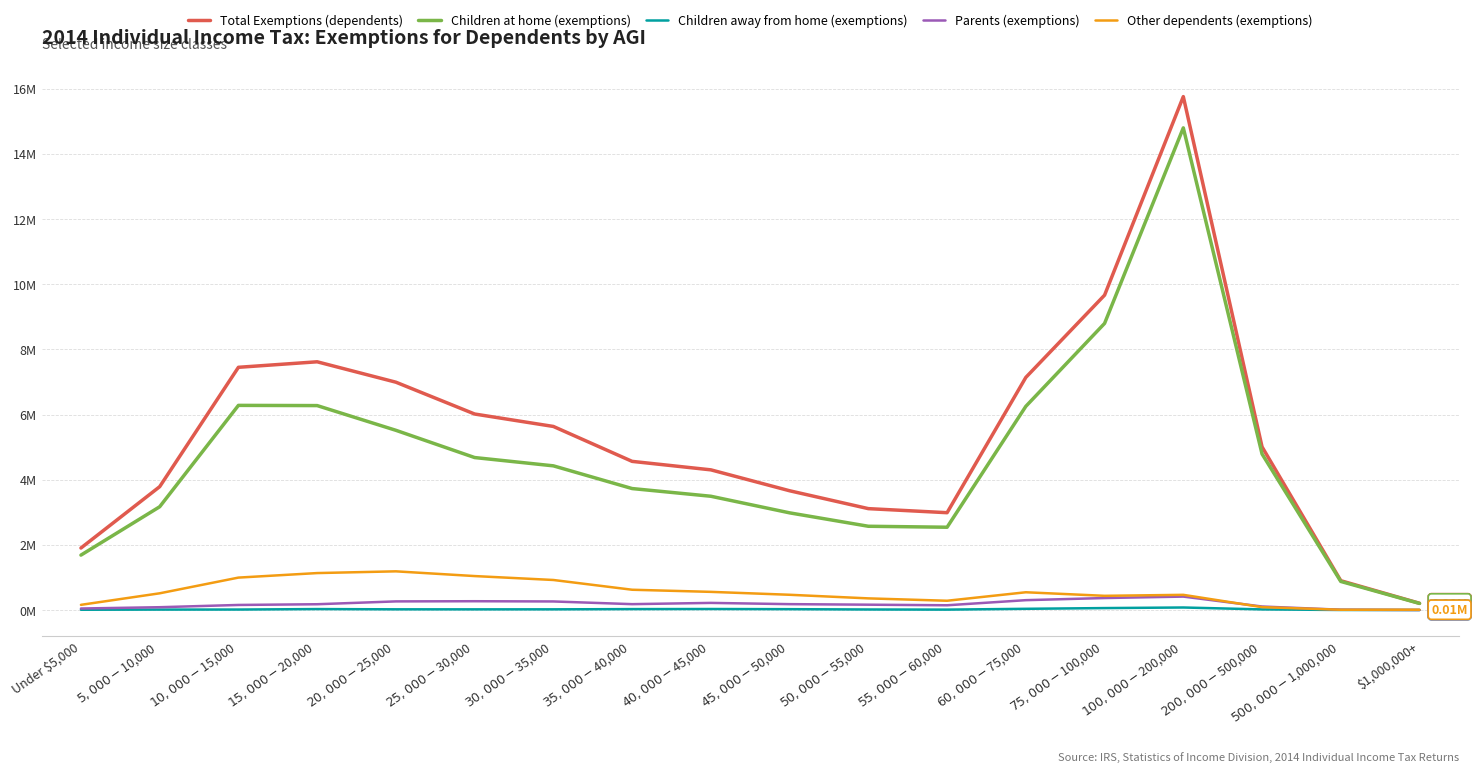

True or false: Total Exemptions (dependents) and Other dependents (exemptions) intersect in this chart.

False